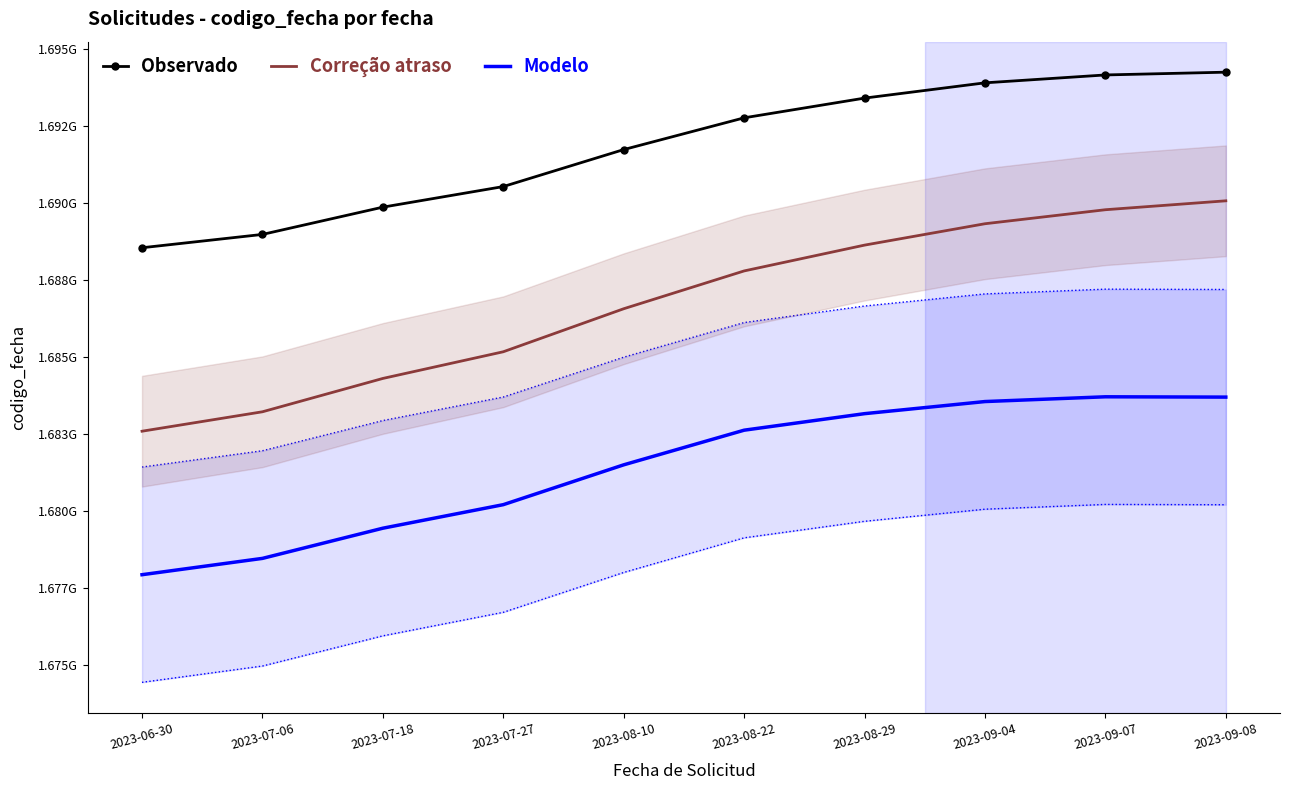

What is the difference between the second highest and second lowest values in the Correção atraso series?

6569881.7